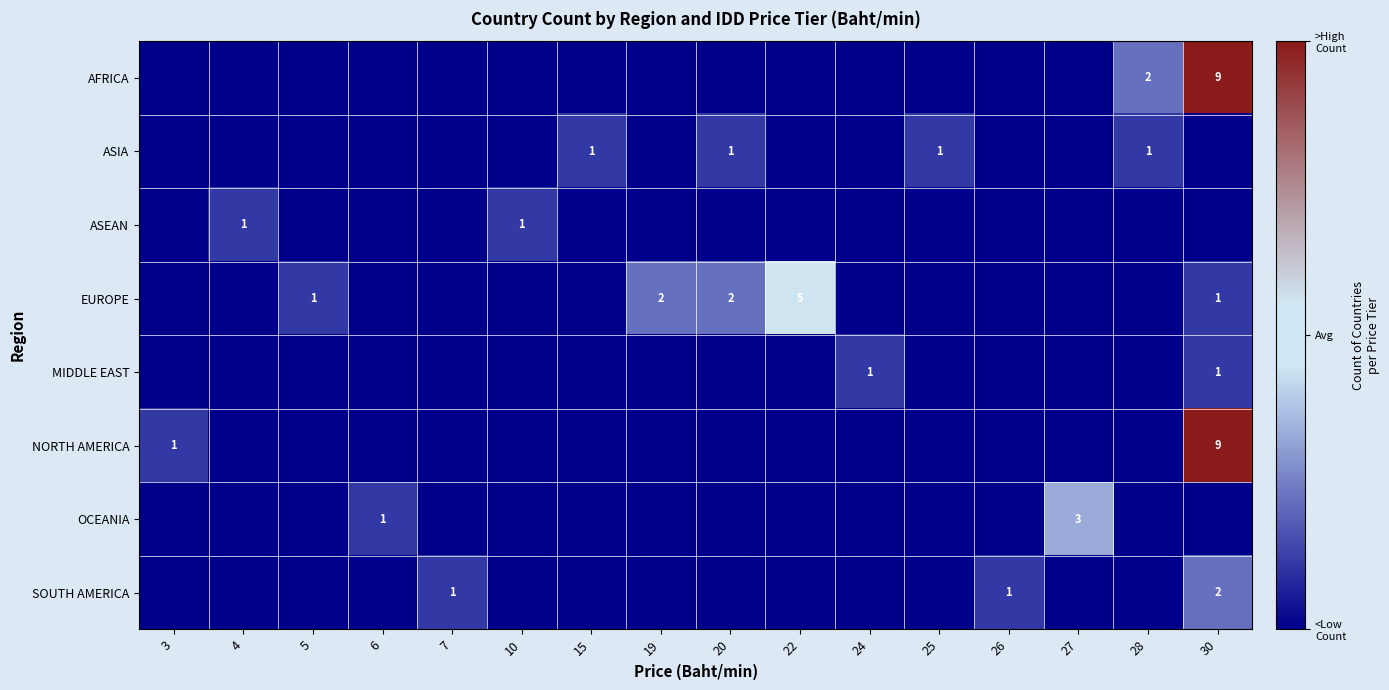

True or false: AFRICA has a value of 12 at 30.

False